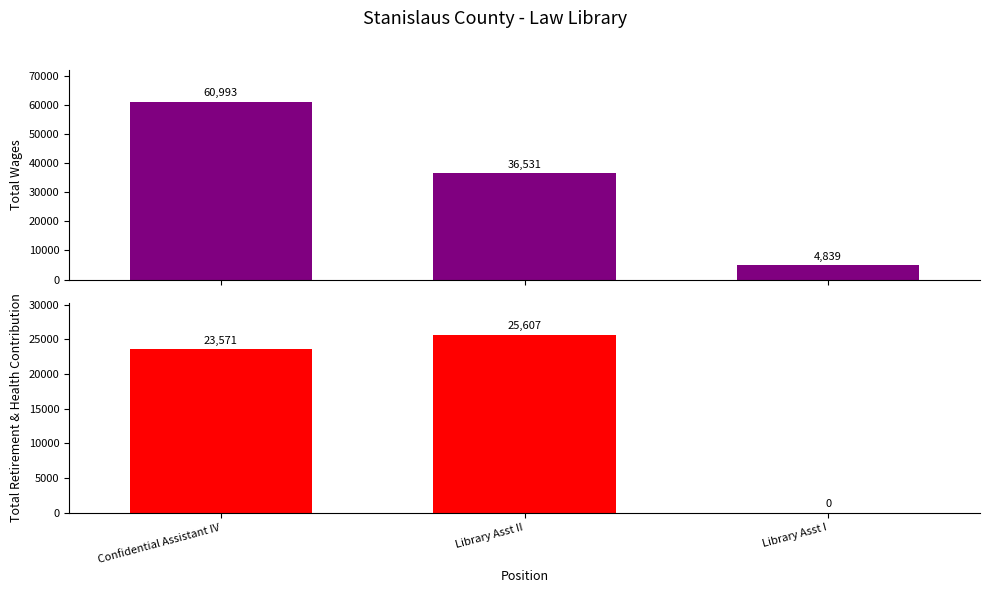

At which label is Total Wages closest to 32916?

Library Asst II